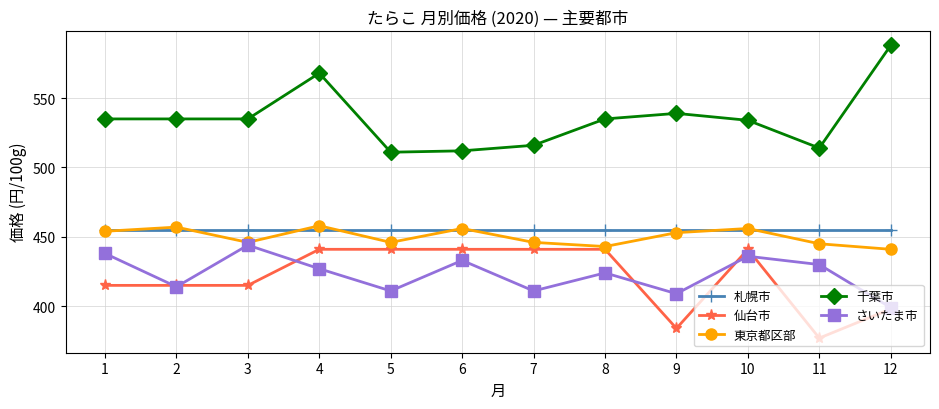

At which category is the sum across all series the highest?

4